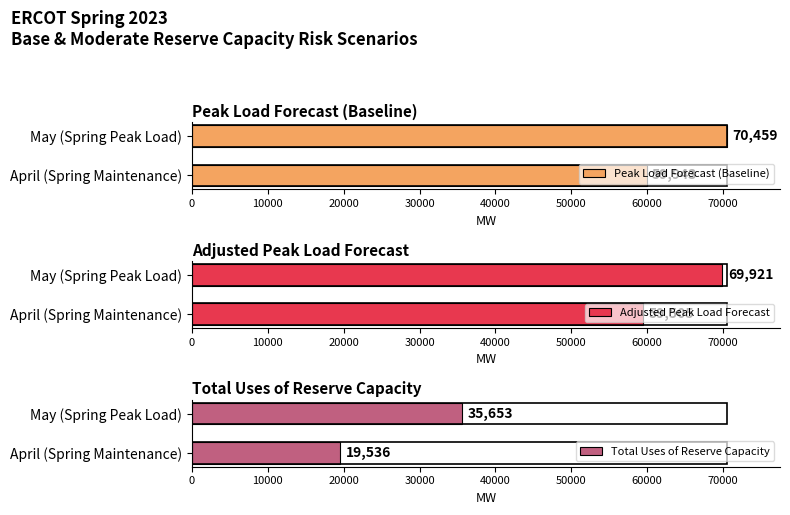

What is the lowest value of the Peak Load Forecast (Baseline) series?

59943